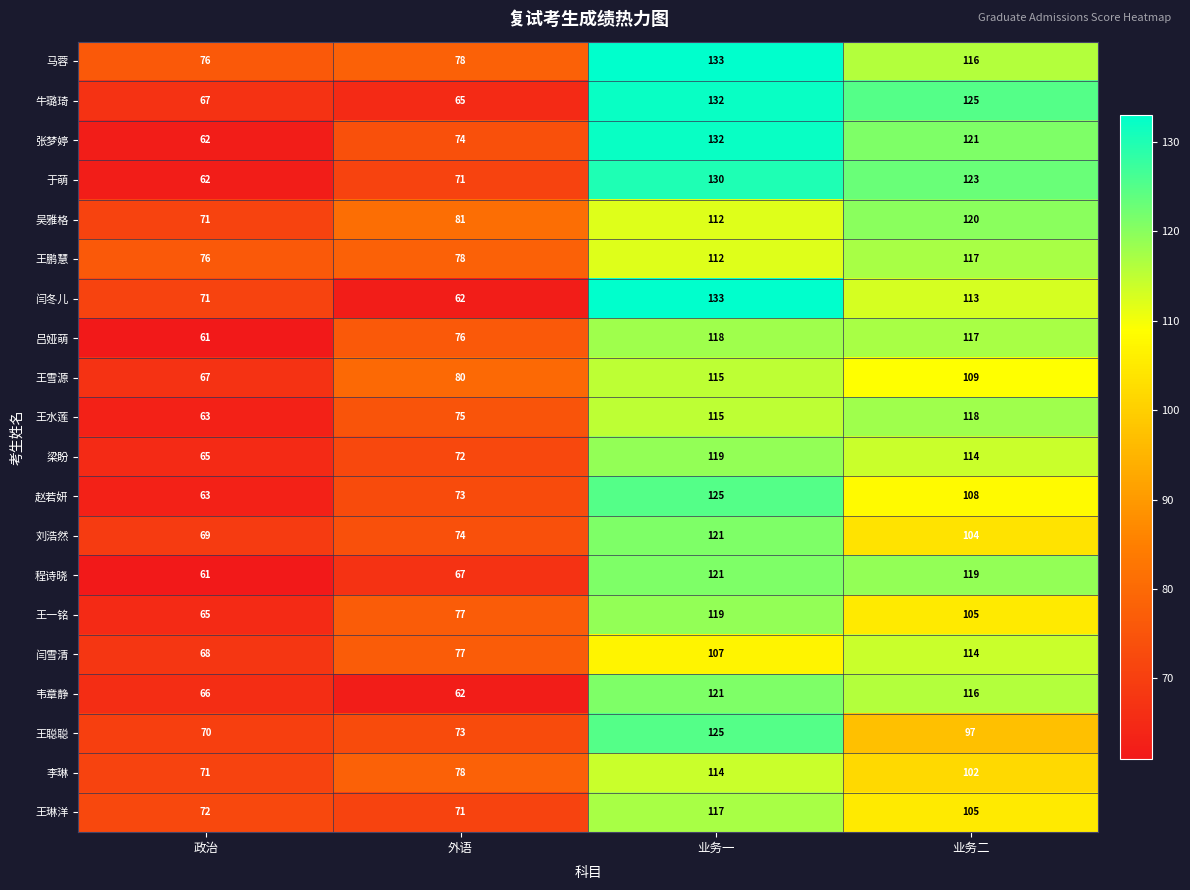

What is the sum of the 王一铭 values at 业务二 and 外语?

182